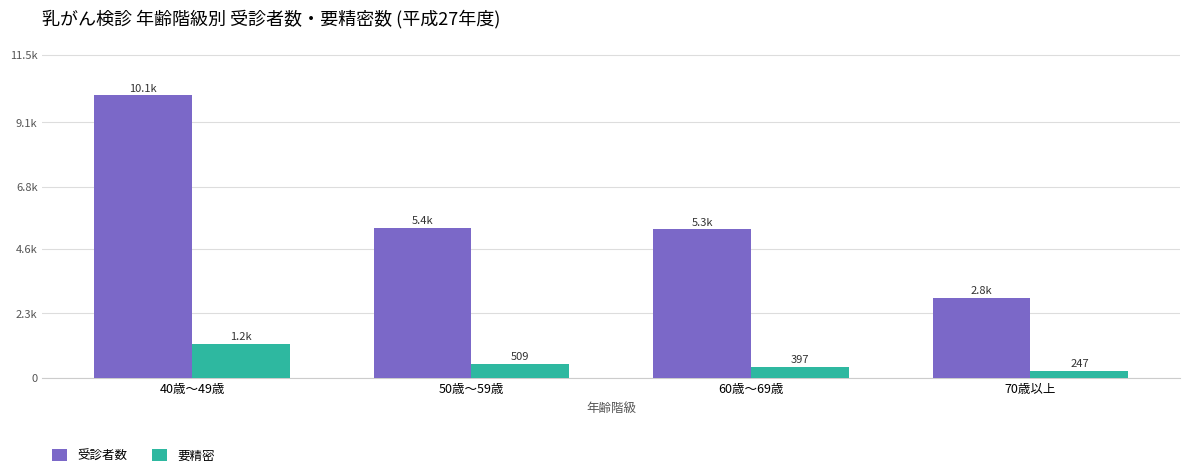

What is the difference between the 要精密 values at 40歳～49歳 and 50歳～59歳?

712